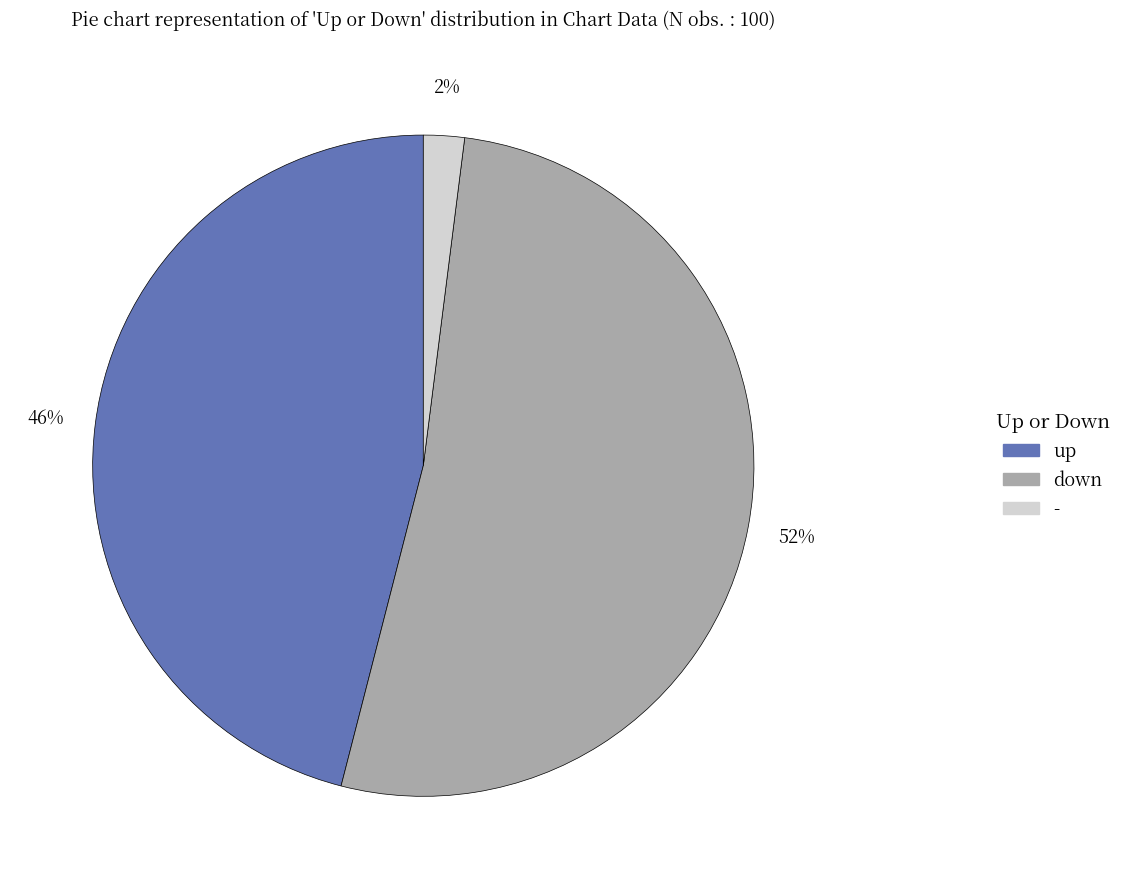

To the nearest percent, what portion does - represent?

2%